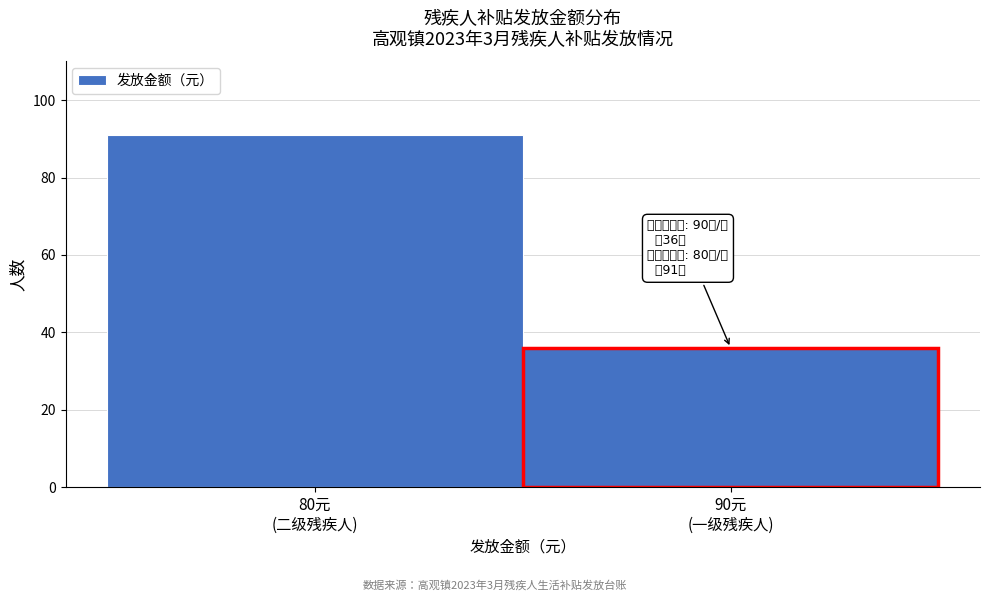

Reading right to left, what are all the values shown in this chart?

36	91